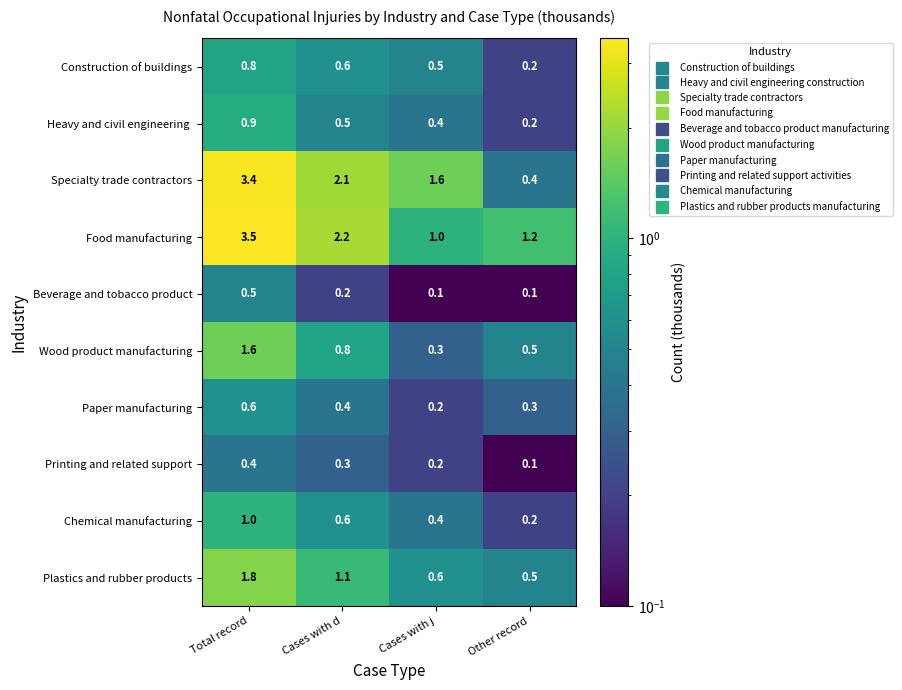

What is the average value of the Chemical manufacturing series?

0.6